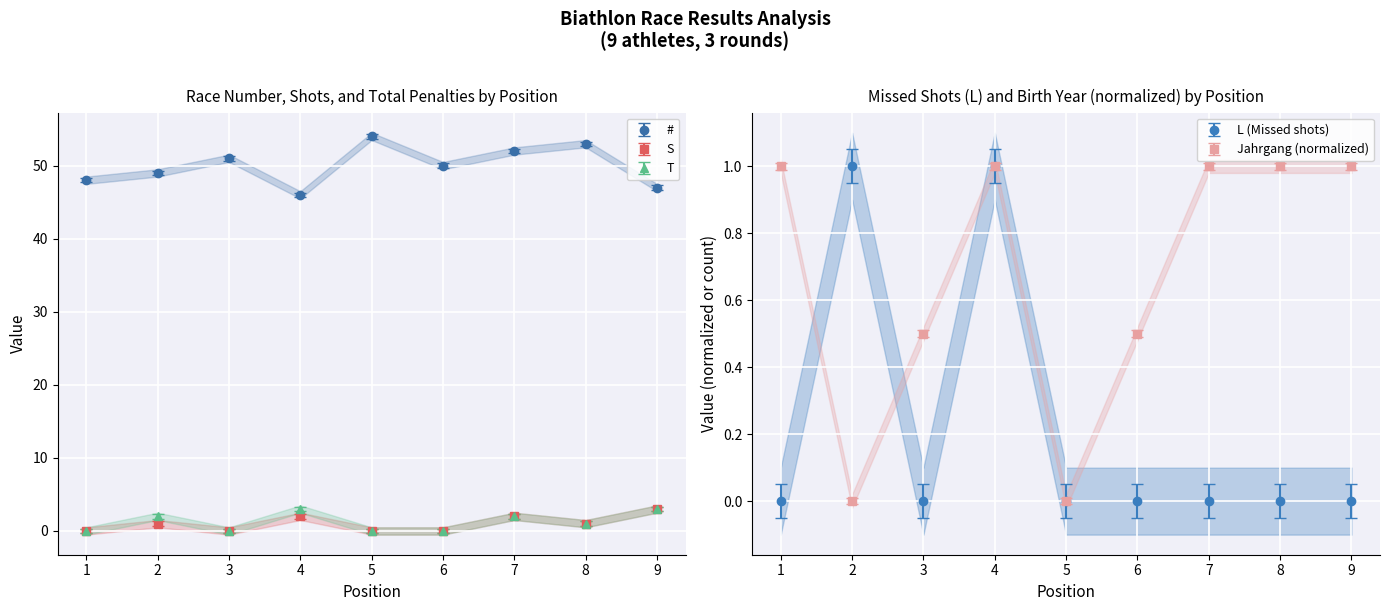

True or false: T and S intersect in this chart.

False